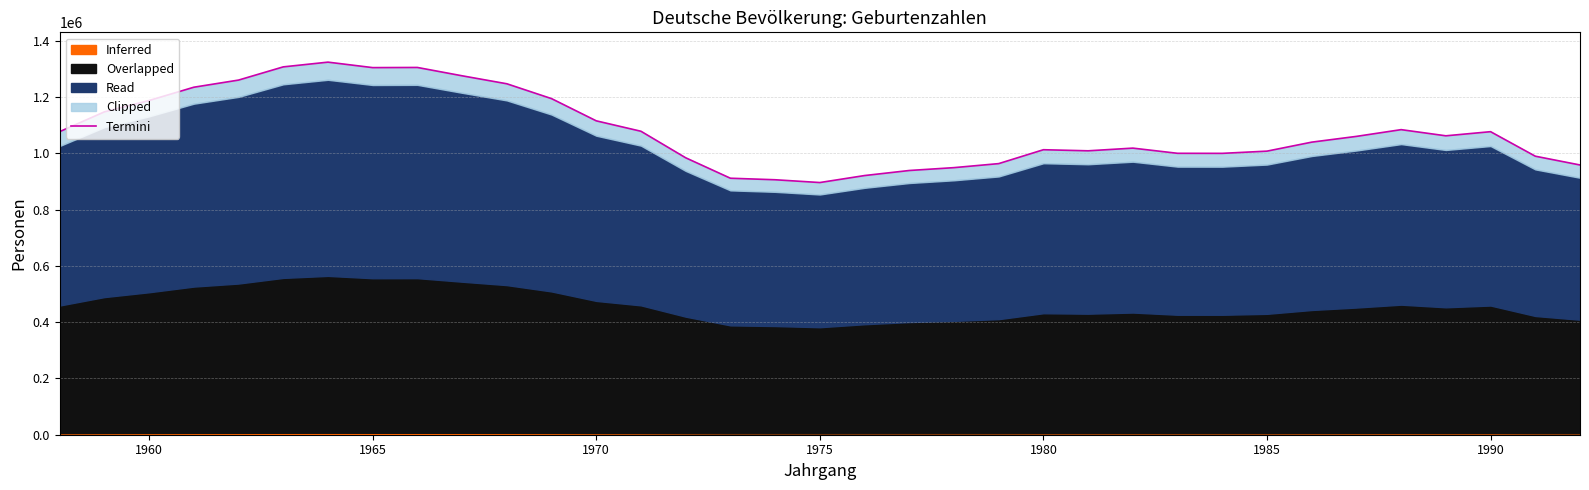

What is the difference between the maximum and minimum values?

428079.5